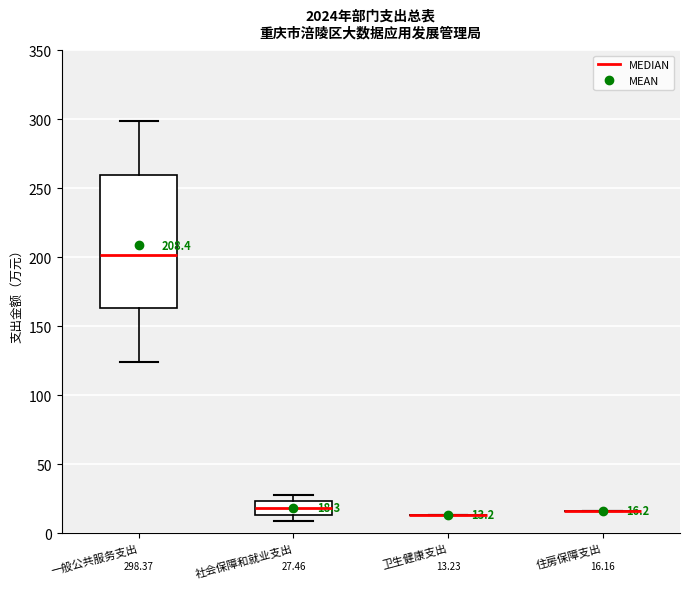

Which box is the tallest, from its lower edge to its upper edge?

一般公共服务支出